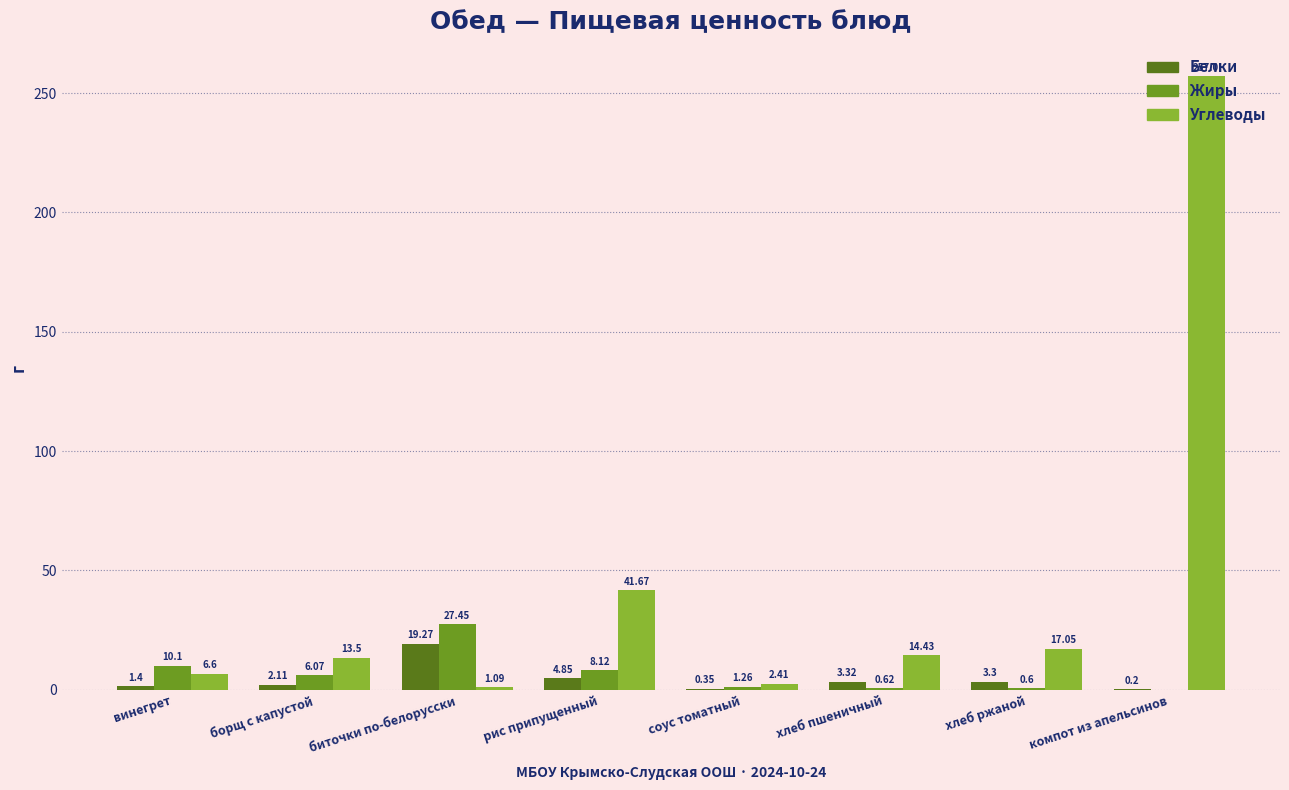

Are the bars horizontal?

No